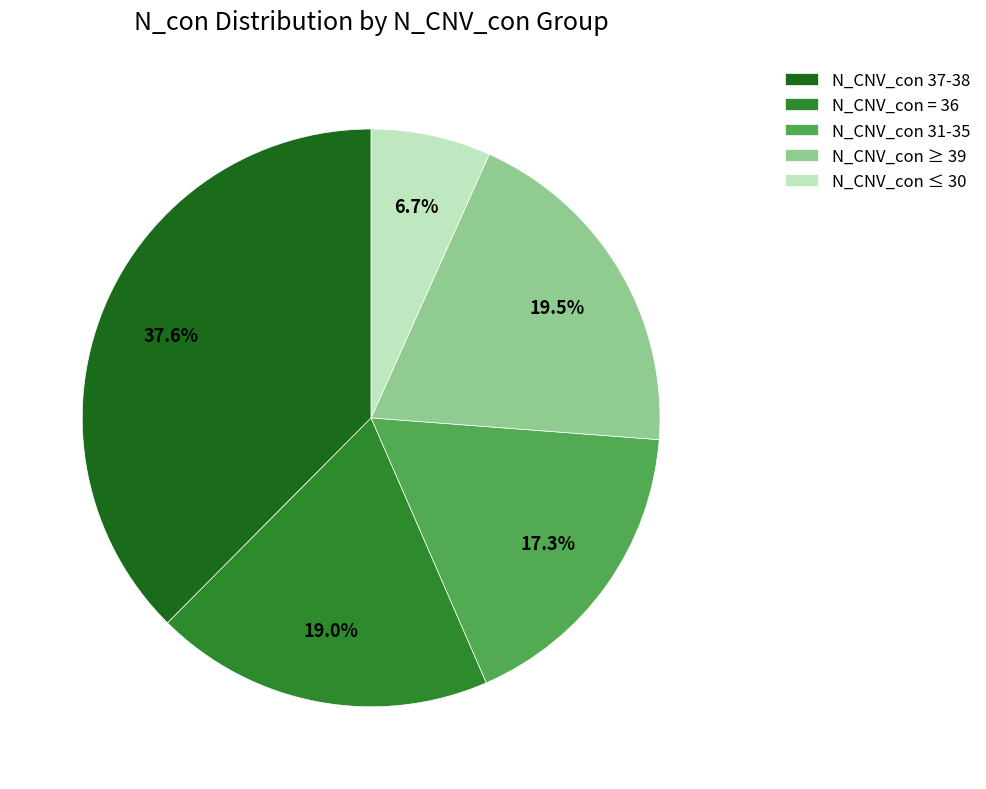

Is there a majority slice in this chart?

No